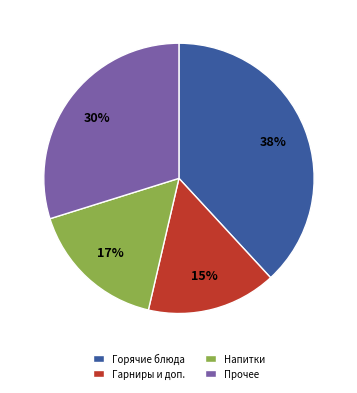

Which has a higher value, Прочее or Горячие блюда?

Горячие блюда